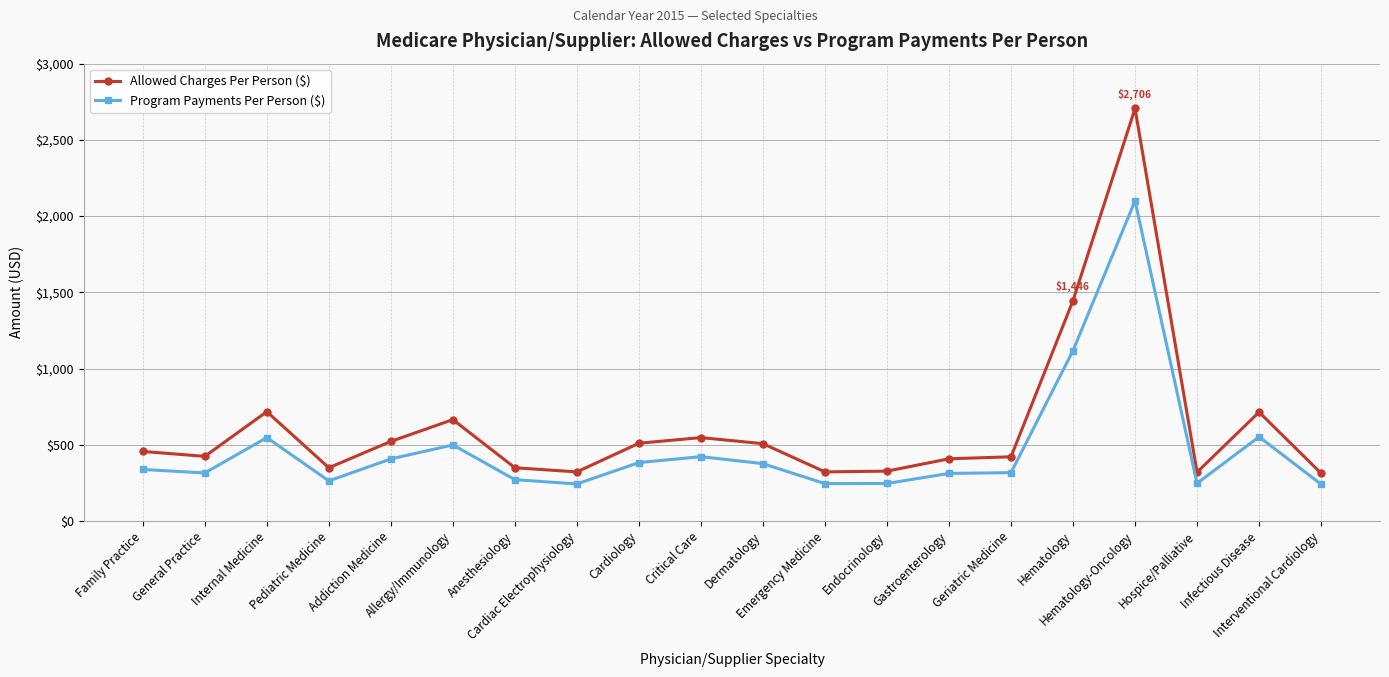

True or false: Allowed Charges Per Person ($) has more than 2 interior local peaks.

True